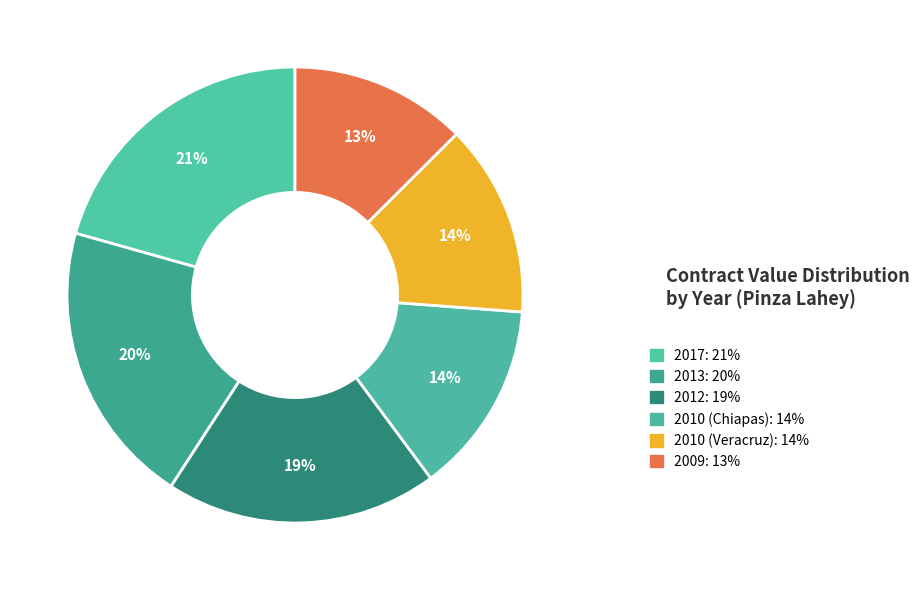

How many segments does this pie chart have?

6